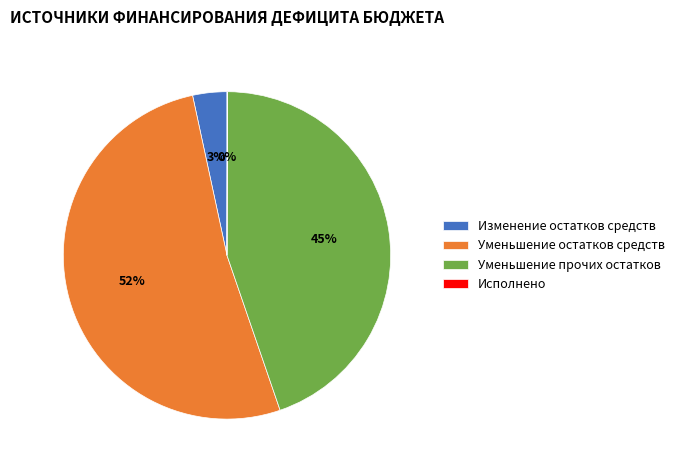

What is the largest slice in the pie chart?

Уменьшение остатков средств